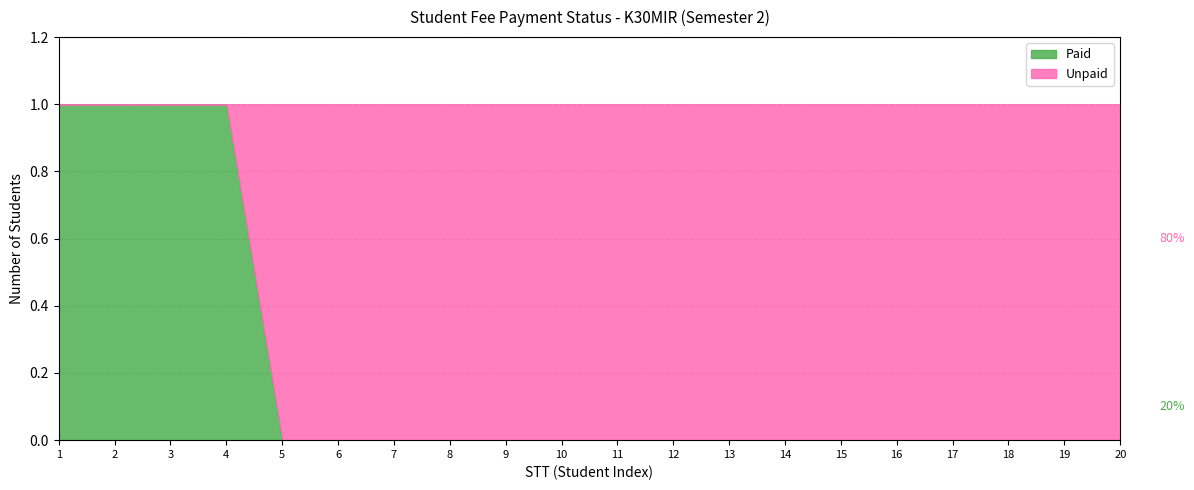

At which label does Paid reach its peak?

1